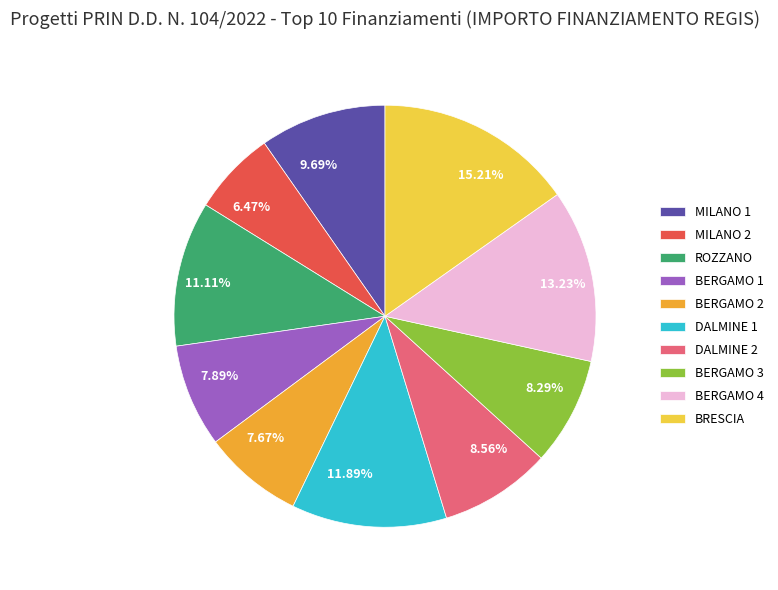

Count the number of slices in the pie.

10